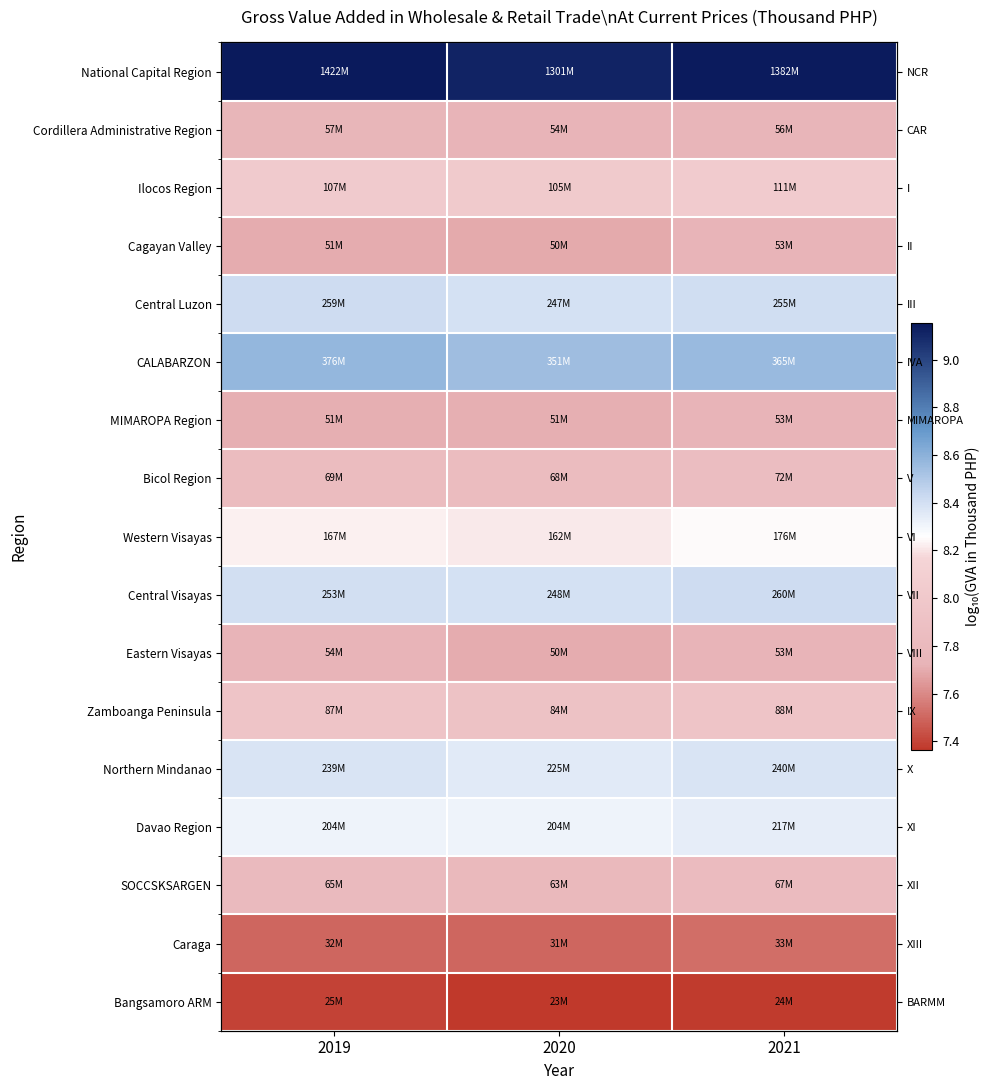

At 2021, list the series in order from largest to smallest.

National Capital Region, CALABARZON, Central Visayas, Central Luzon, Northern Mindanao, Davao Region, Western Visayas, Ilocos Region, Zamboanga Peninsula, Bicol Region, SOCCSKSARGEN, Cordillera Administrative Region, MIMAROPA Region, Cagayan Valley, Eastern Visayas, Caraga, Bangsamoro ARM